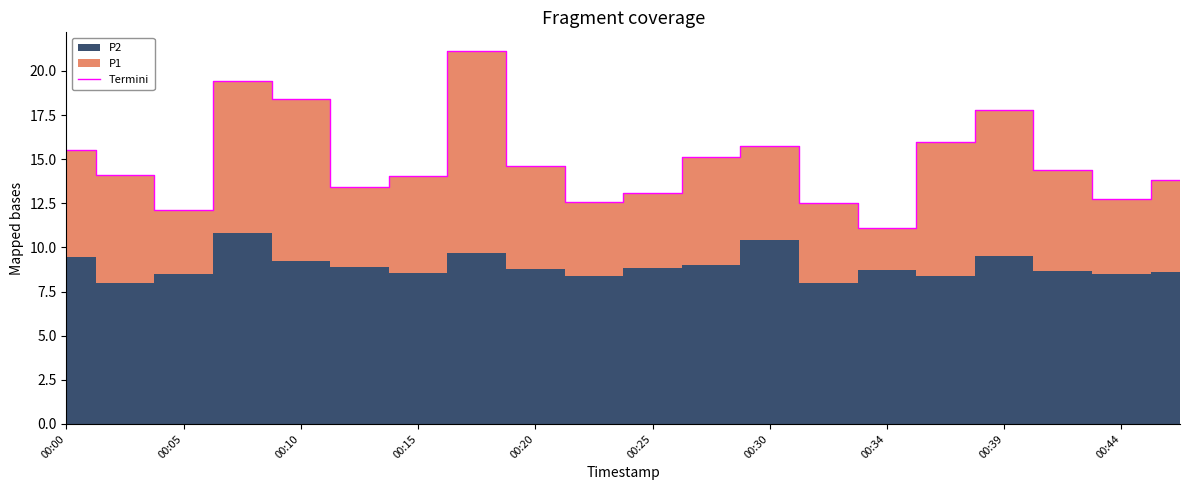

At which label does Termini reach its minimum?

00:34